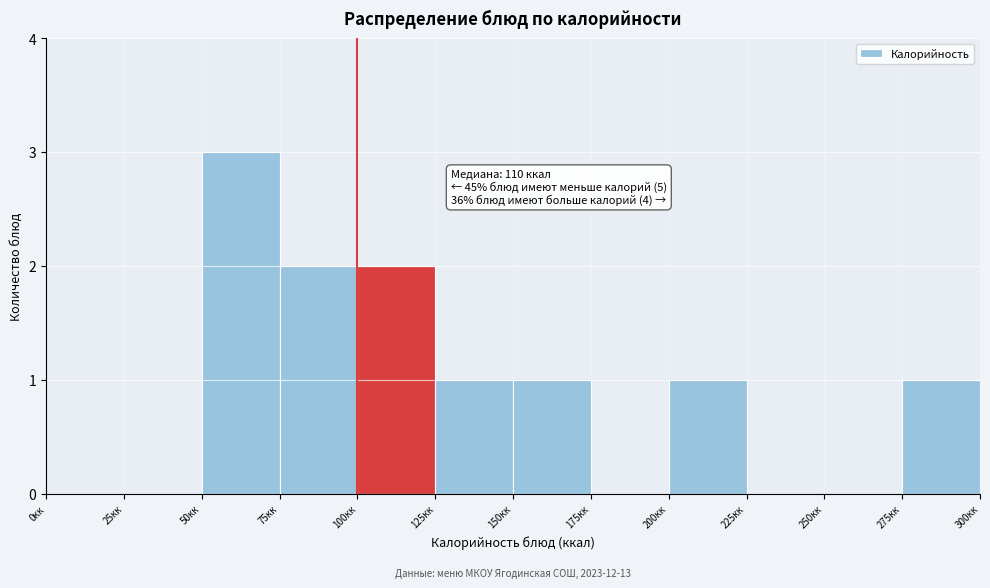

Which range on the x-axis has the tallest bar?

50 to 75